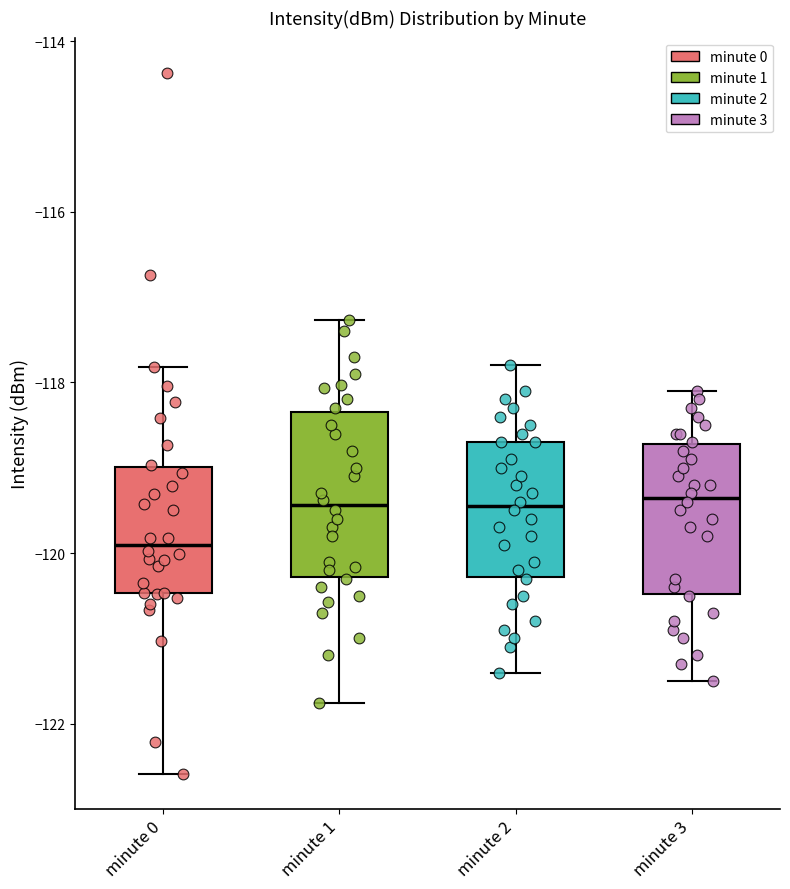

Reading left to right, read every box against the y-axis: the position of its median line, the range the box covers, and the ends of its whiskers. The values are not printed on the chart, so give them approximately, as read against the axis.

minute 0: median -120.0, box -120.4 to -119.0, whiskers -122.6 to -117.8
minute 1: median -119.4, box -120.2 to -118.4, whiskers -121.8 to -117.2
minute 2: median -119.4, box -120.2 to -118.6, whiskers -121.4 to -117.8
minute 3: median -119.4, box -120.4 to -118.8, whiskers -121.4 to -118.0